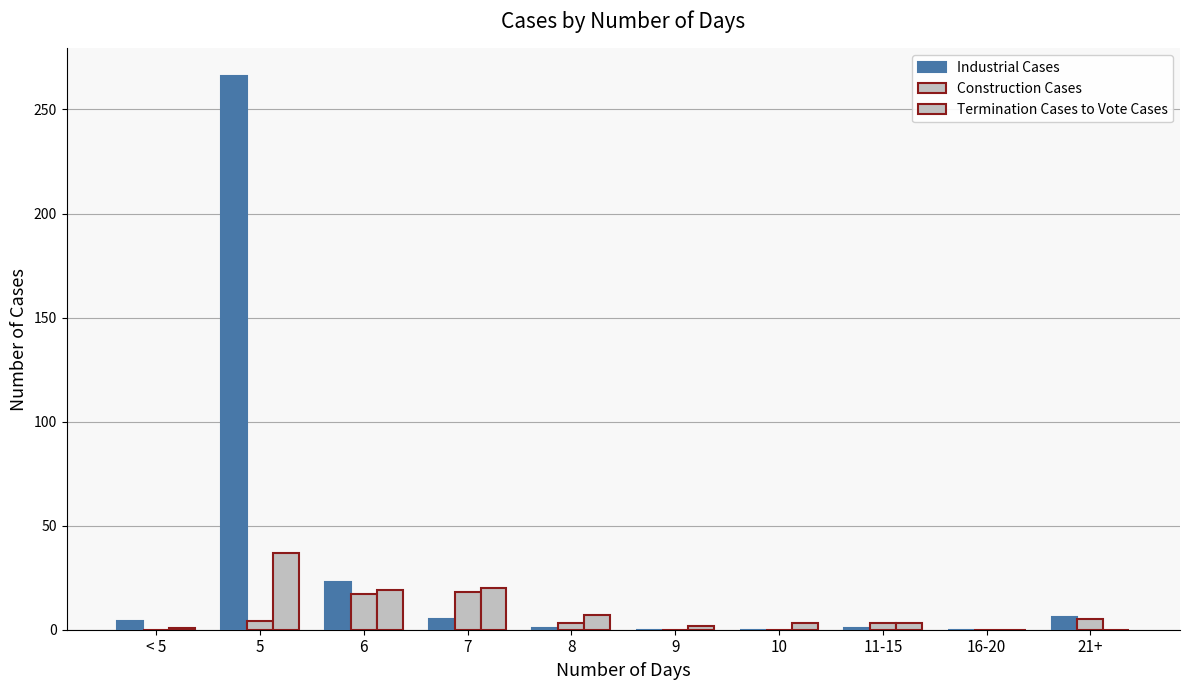

Is the value of Construction Cases at 21+ greater than the value of Termination Cases to Vote Cases at 8?

No